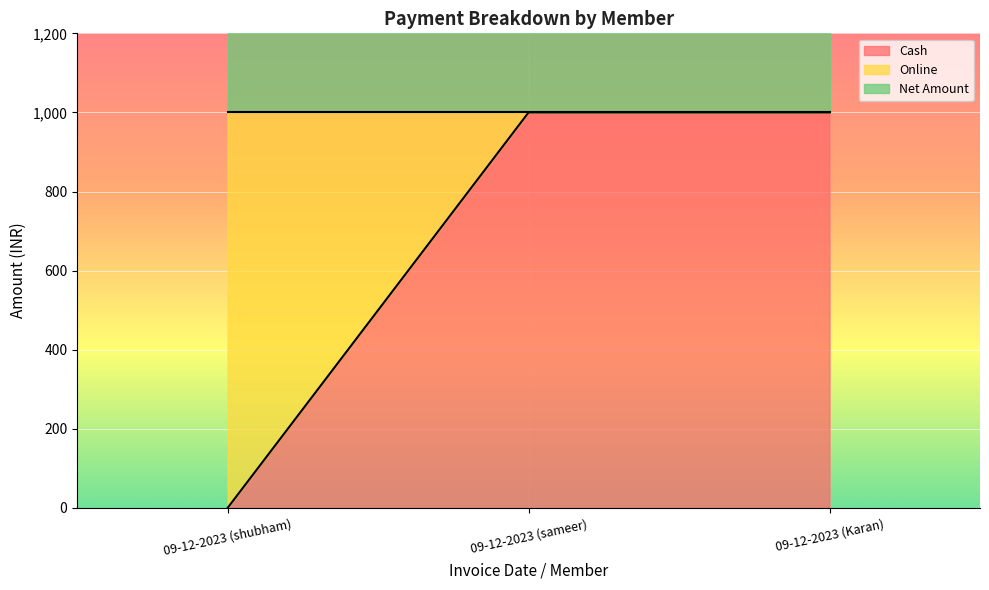

What is the label of the 2nd point from the left?

09-12-2023 (sameer)